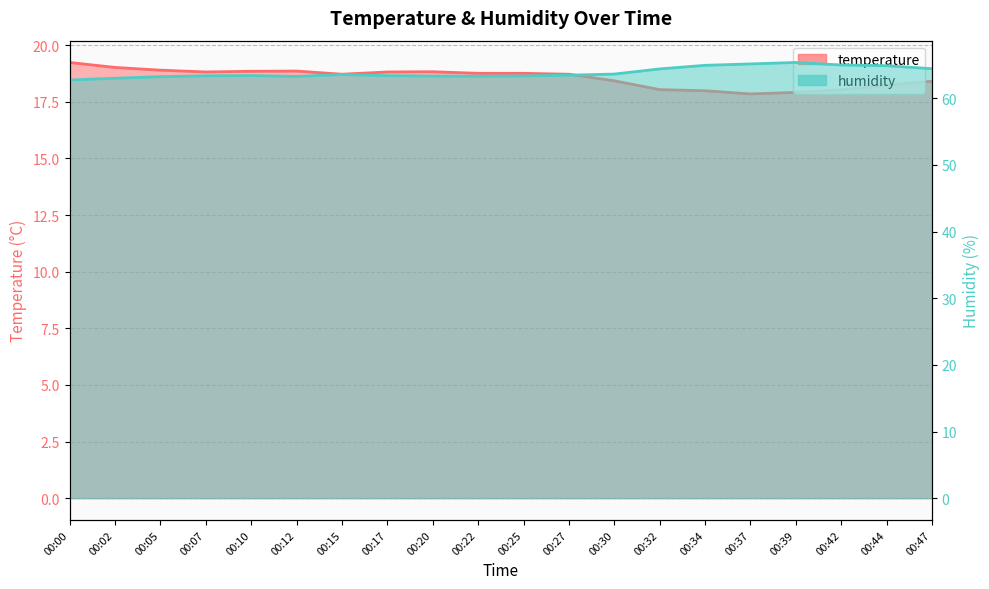

What is the difference between the temperature values at 00:25 and 00:02?

0.3